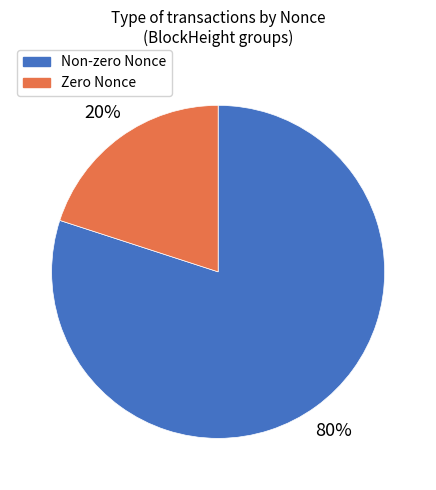

Count the number of slices in the pie.

2